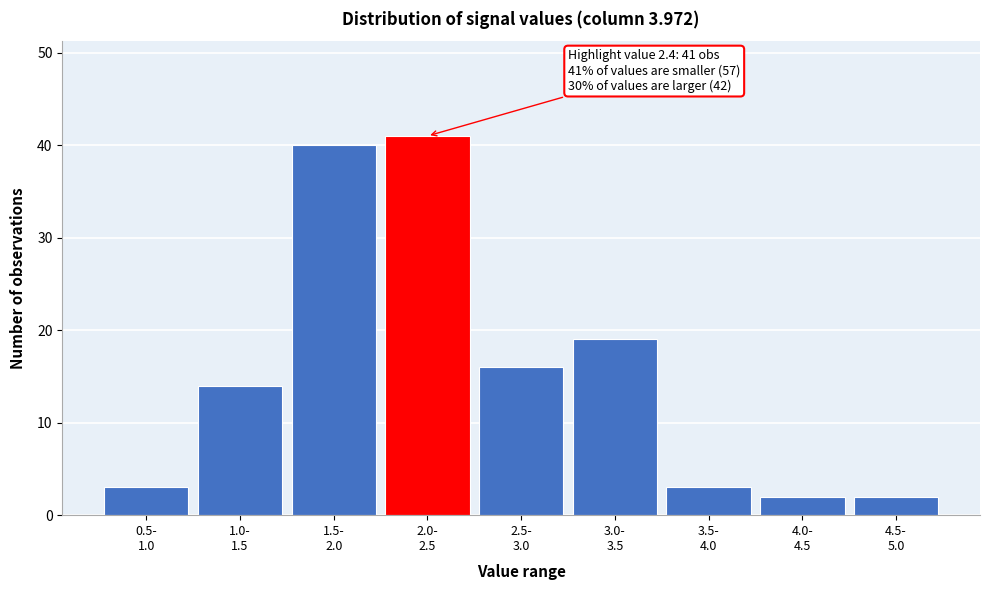

Reading left to right, list all the values displayed in this chart.

3	14	40	41	16	19	3	2	2